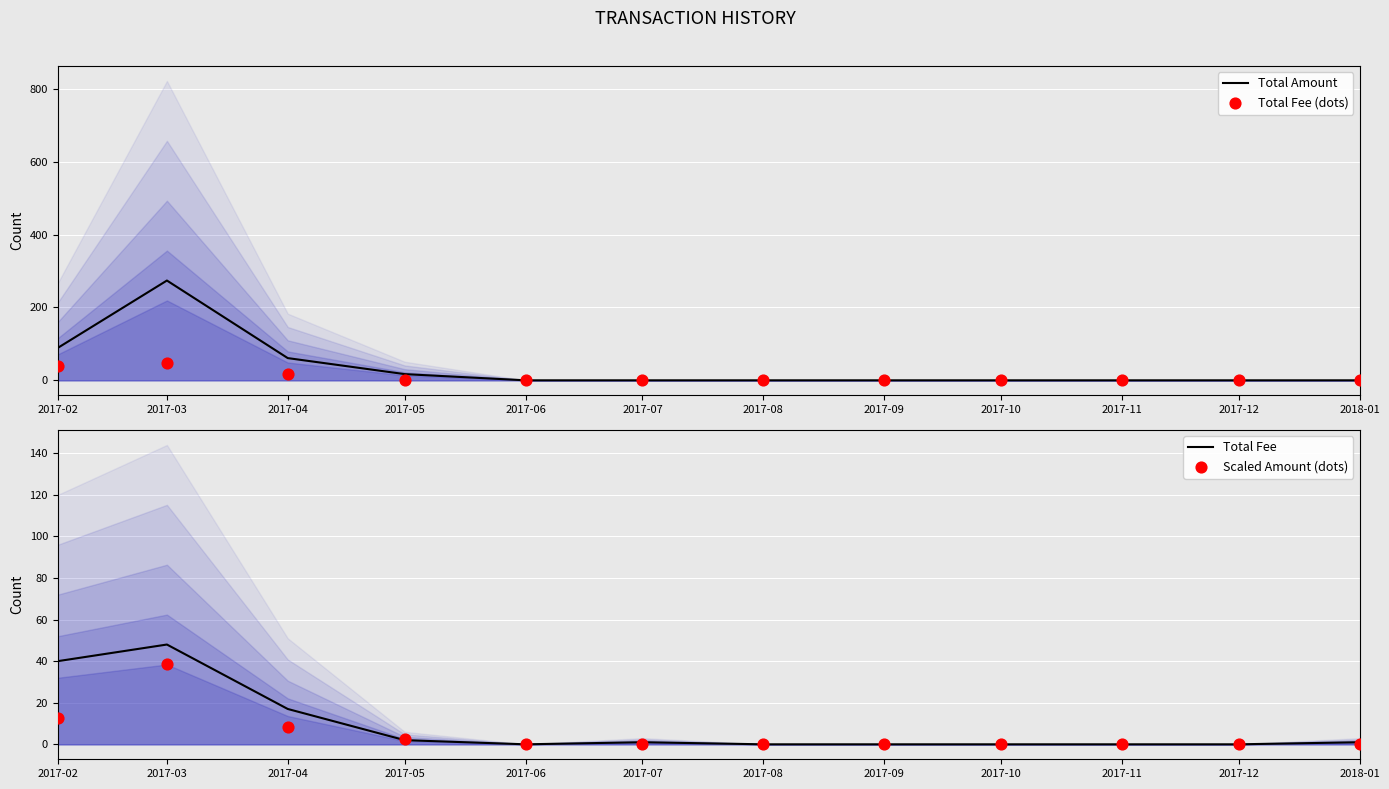

Which series contains the highest Y value?

Total Amount